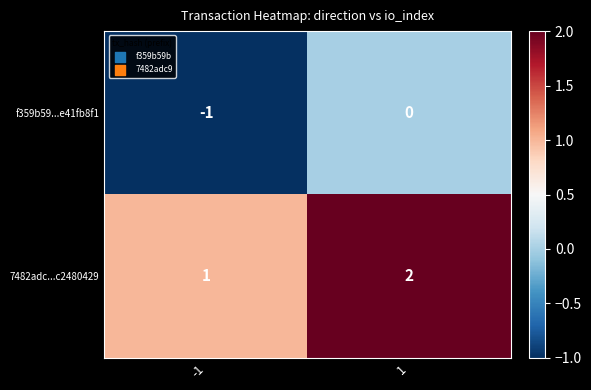

Is the value of f359b59...e41fb8f1 at 1 greater than the value of 7482adc...c2480429 at -1?

No